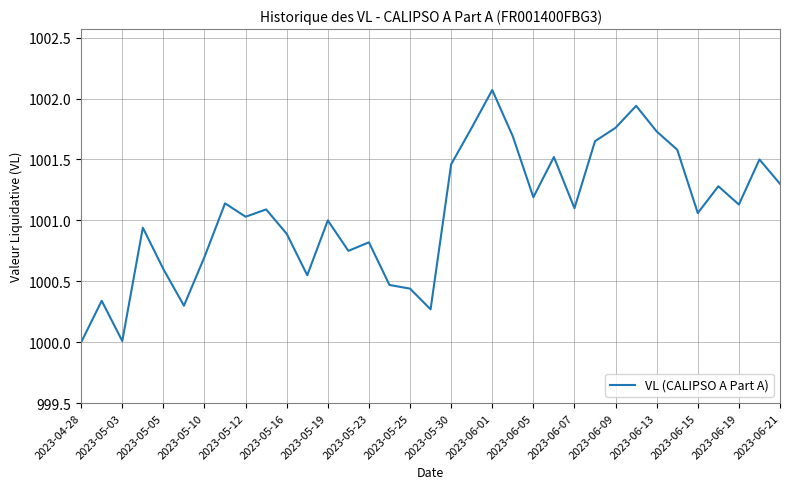

What is the minimum value shown in the chart?

1000.0